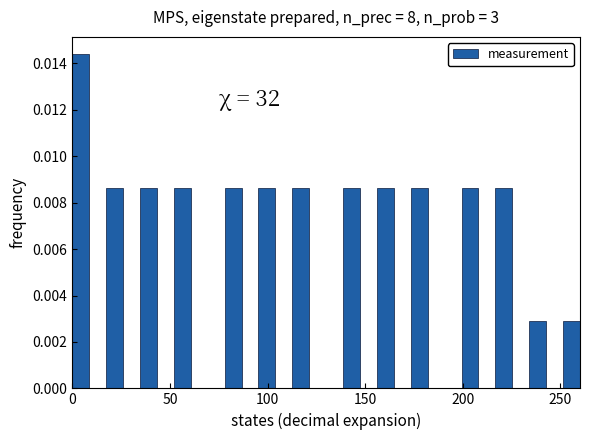

Around what value on the x-axis is the tallest bar? Give the approximate position of its centre, as read against the axis.

5